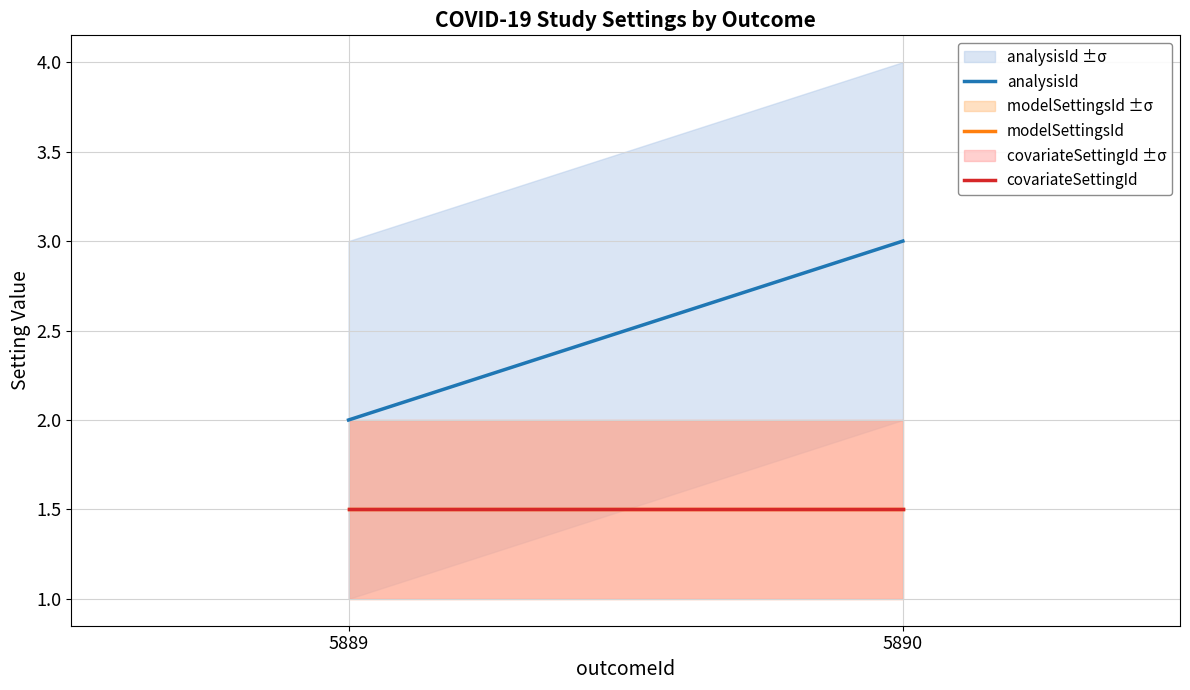

Which series has the largest total across all categories?

analysisId